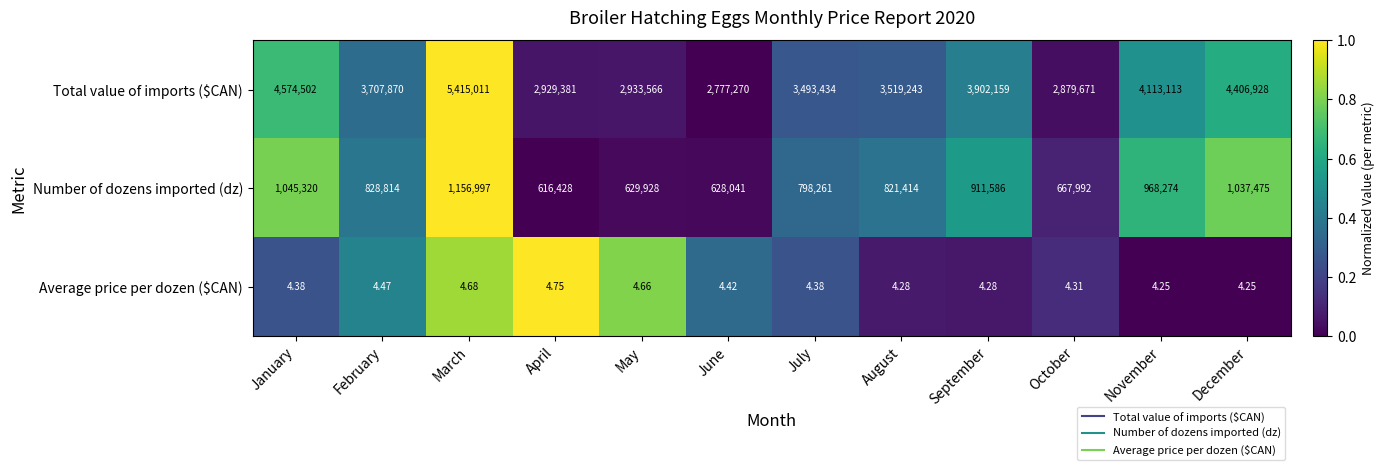

At which label is Number of dozens imported (dz) closest to 886712?

September